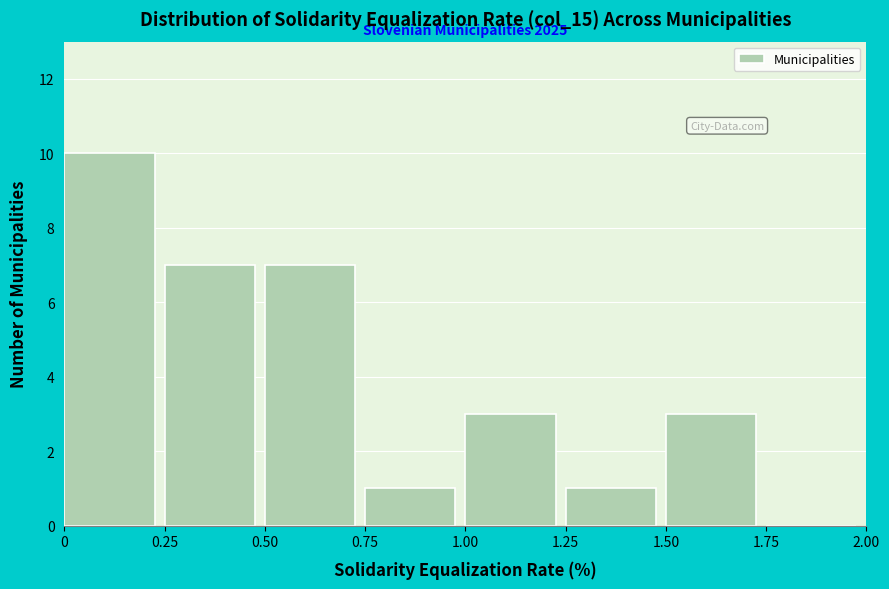

Over which range of the x-axis is the bar tallest?

0 to 0.25